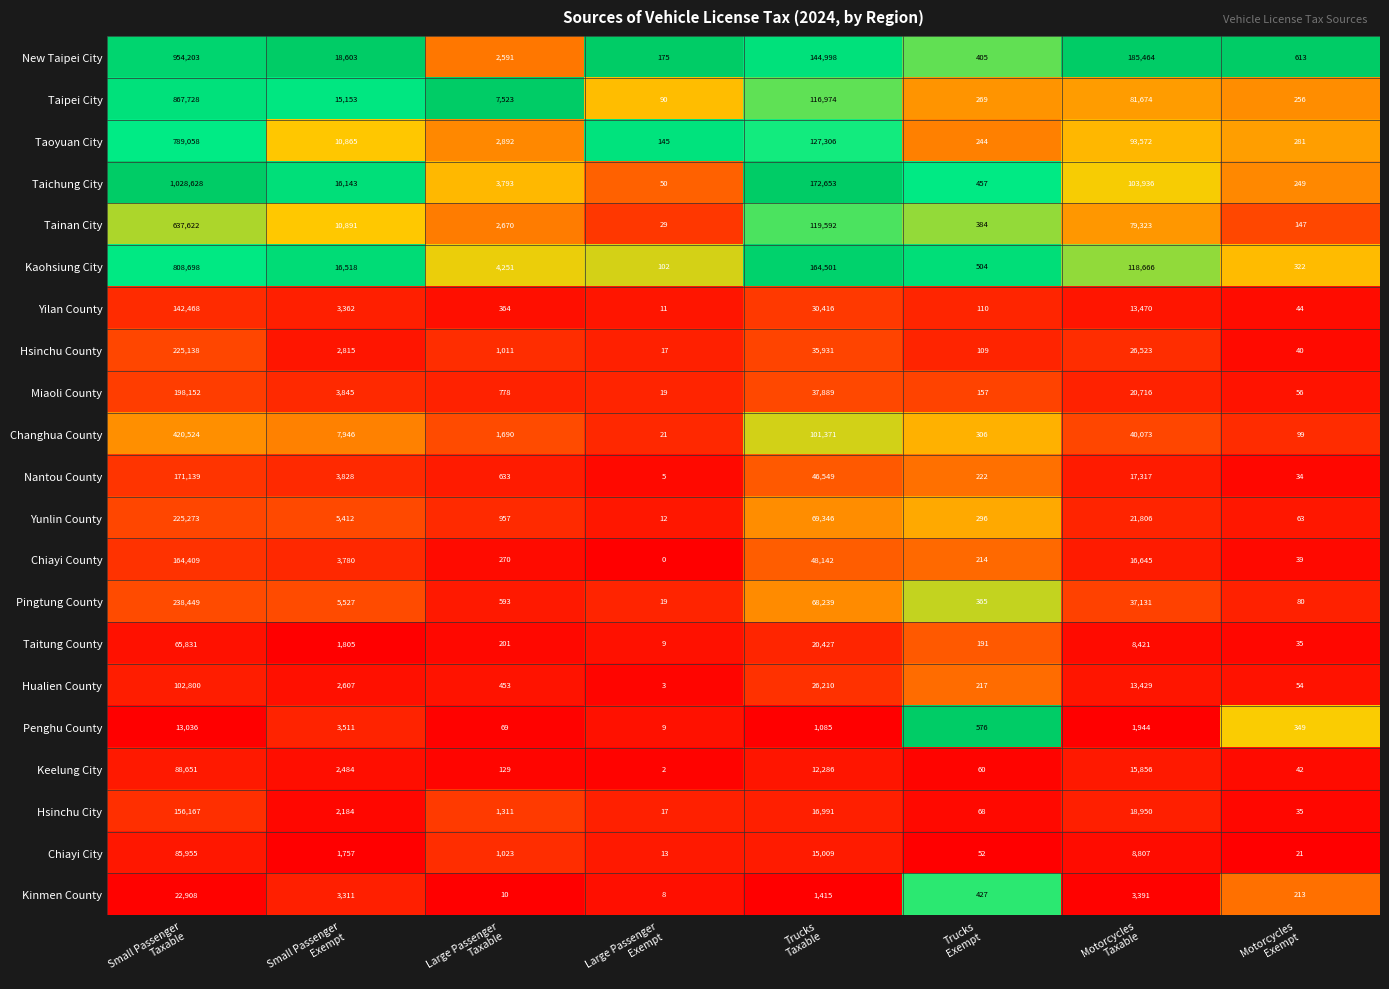

Rank the series by their maximum value, from highest to lowest.

Taichung City, New Taipei City, Taipei City, Kaohsiung City, Taoyuan City, Tainan City, Changhua County, Pingtung County, Yunlin County, Hsinchu County, Miaoli County, Nantou County, Chiayi County, Hsinchu City, Yilan County, Hualien County, Keelung City, Chiayi City, Taitung County, Kinmen County, Penghu County